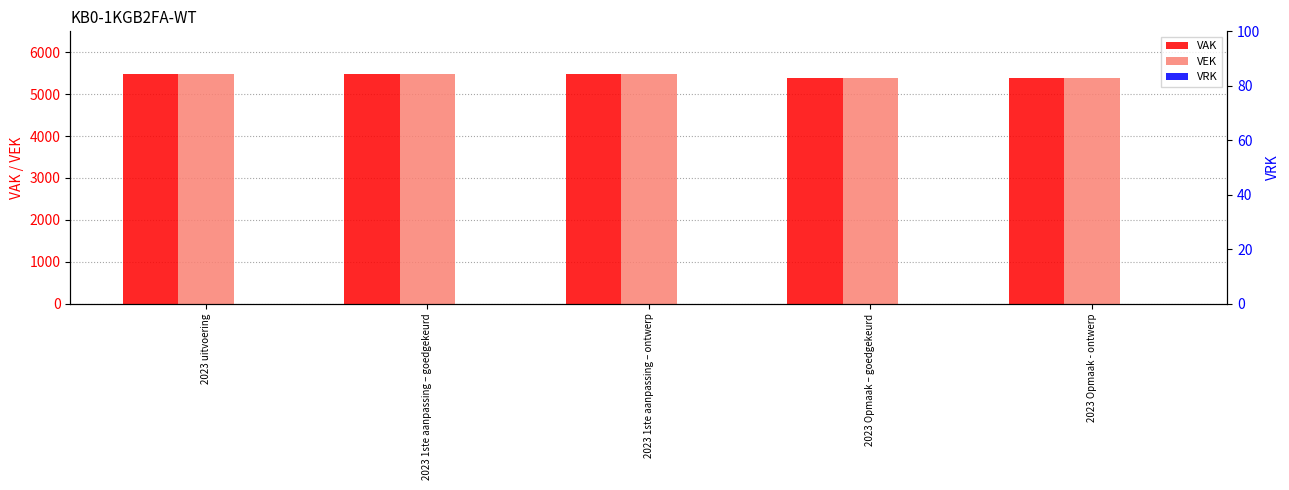

What is the label of the 5th bar from the left?

2023 Opmaak - ontwerp